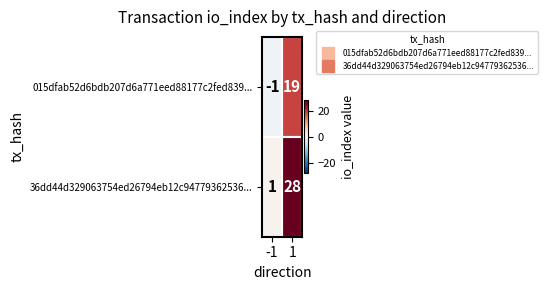

How many distinct data groups are displayed?

2